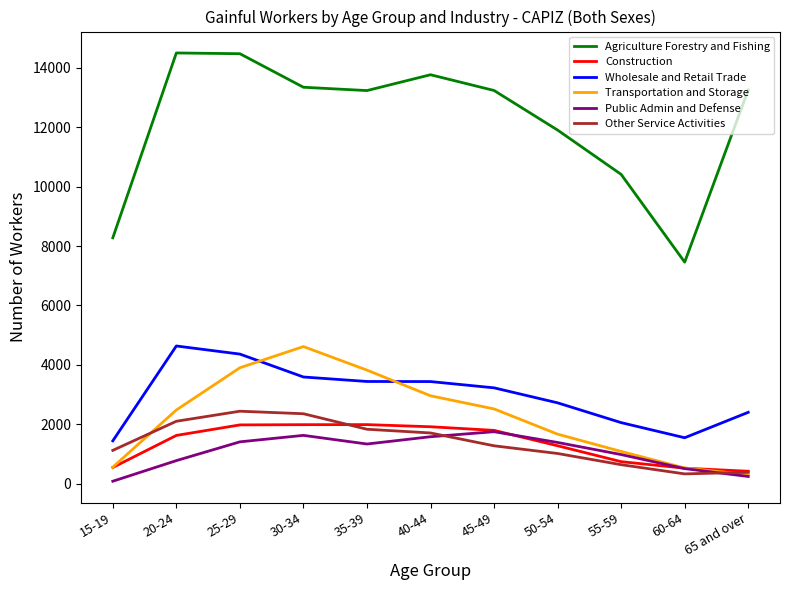

Is the value of Agriculture Forestry and Fishing at 45-49 greater than the value of Other Service Activities at 50-54?

Yes